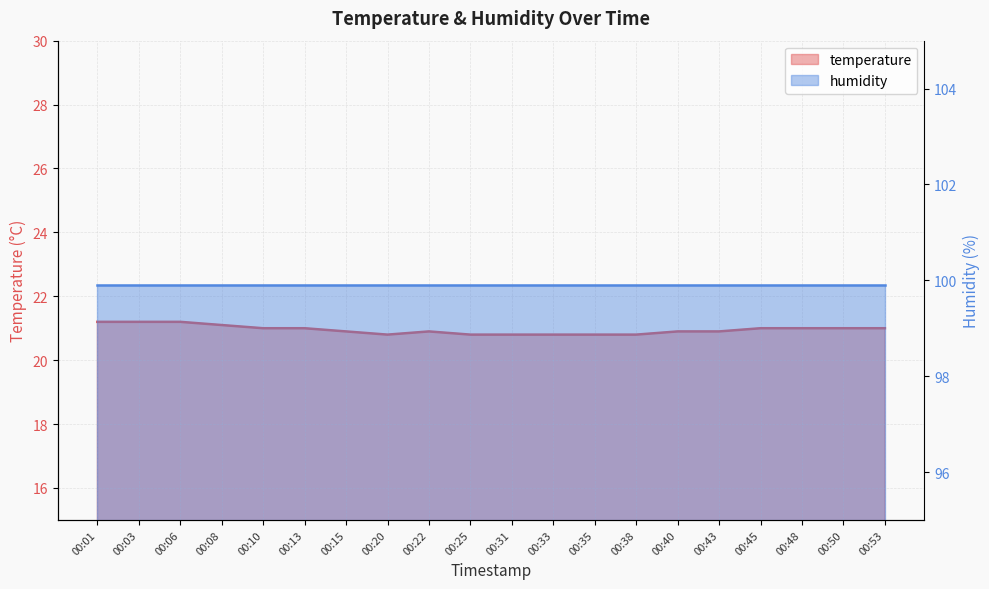

Does the chart have visible grid lines?

Yes